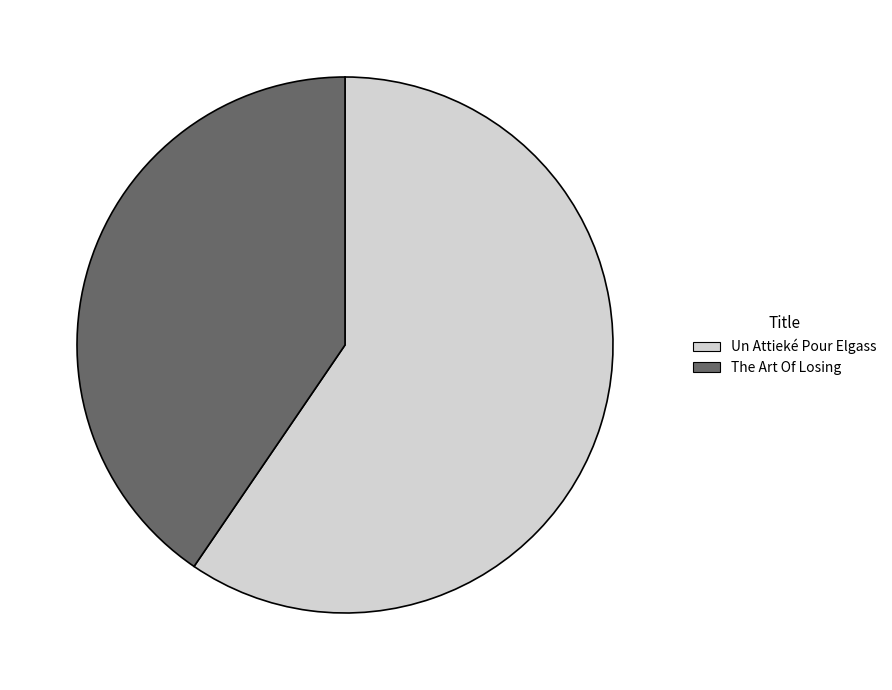

Rank the categories by value from highest to lowest.

Un Attieké Pour Elgass, The Art Of Losing